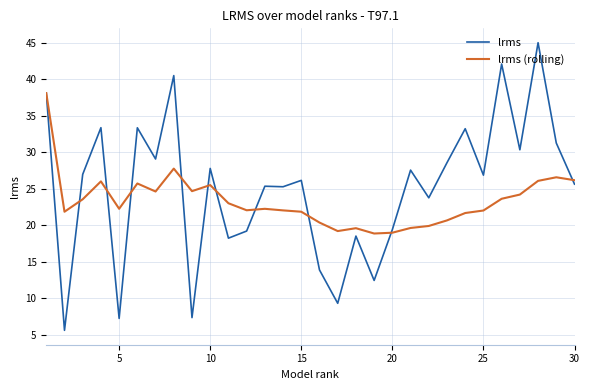

Which series has the largest total across all categories?

lrms